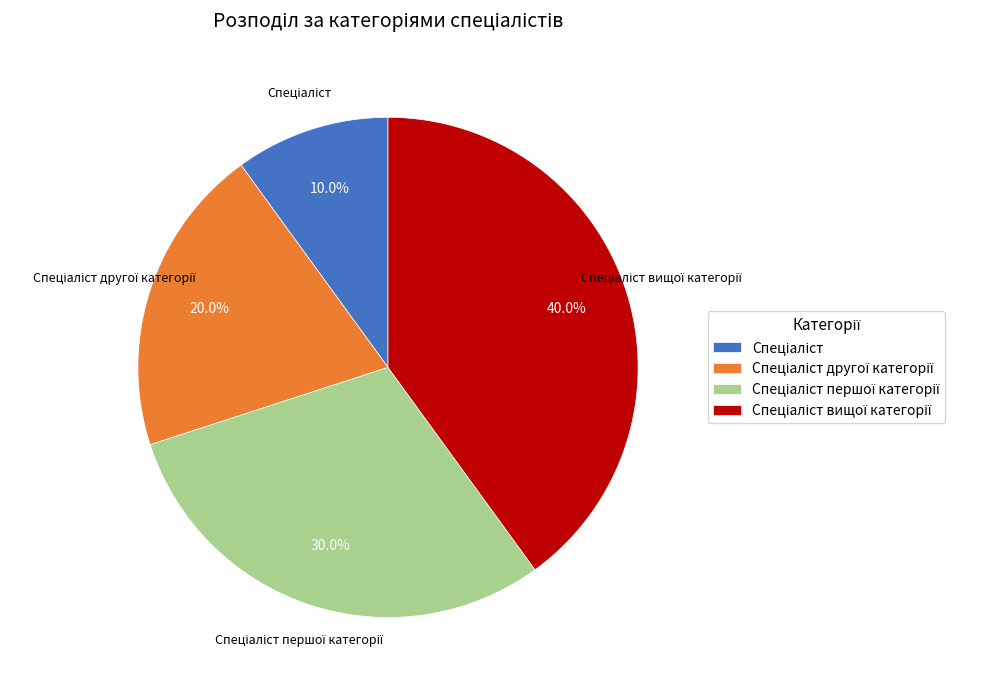

Is there any slice that represents more than half of the pie?

No